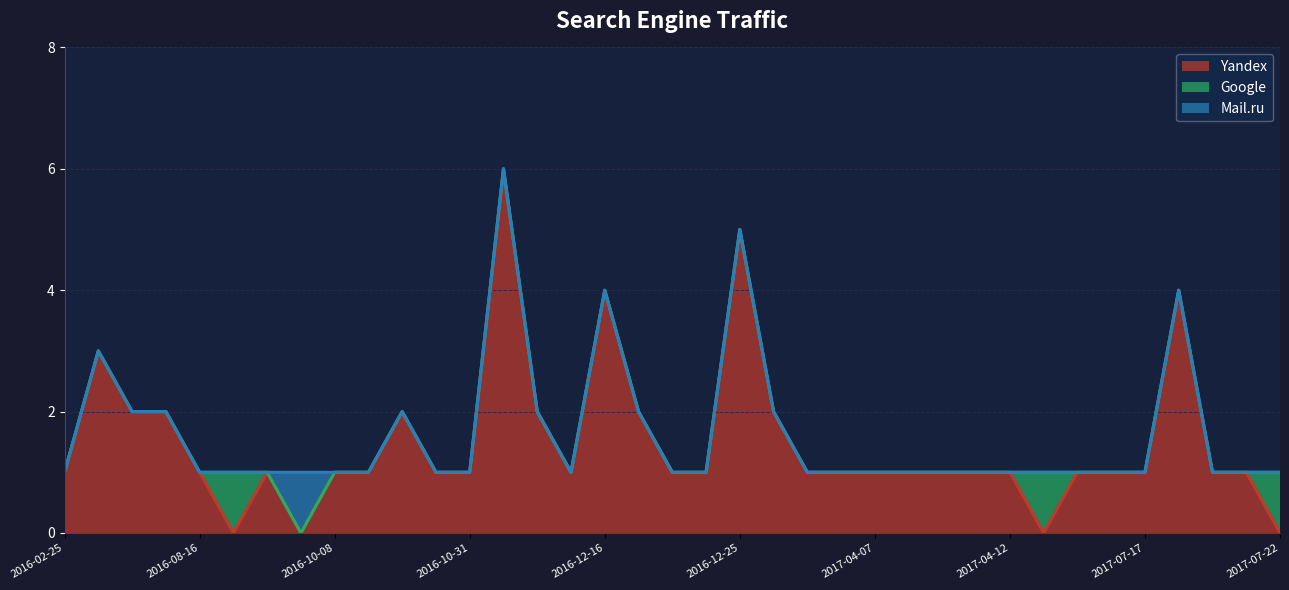

List the series in order of their peak value, lowest first.

Google, Mail.ru, Yandex